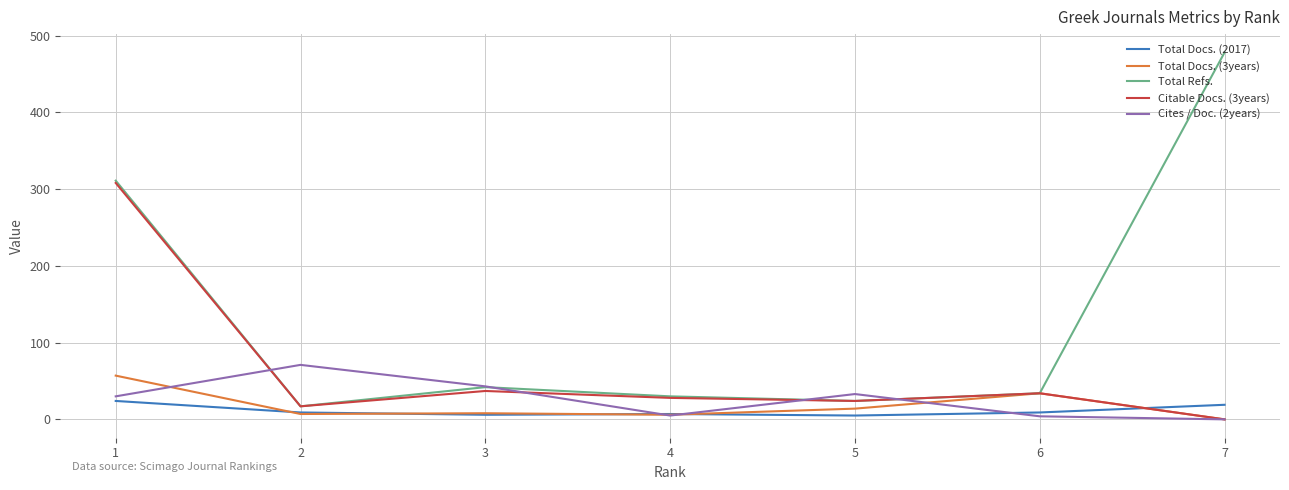

How many interior local peaks does the Cites / Doc. (2years) series have?

2